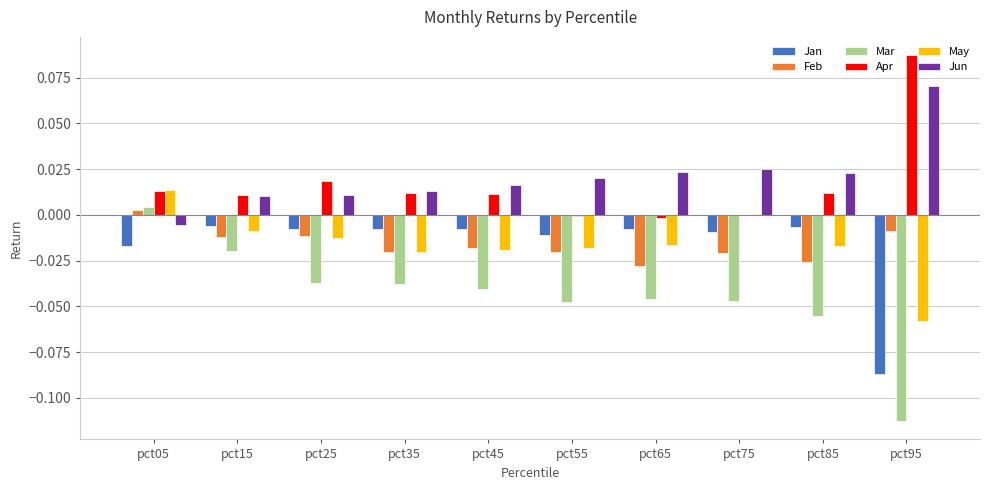

Is the value of Mar at pct45 greater than the value of Feb at pct95?

No